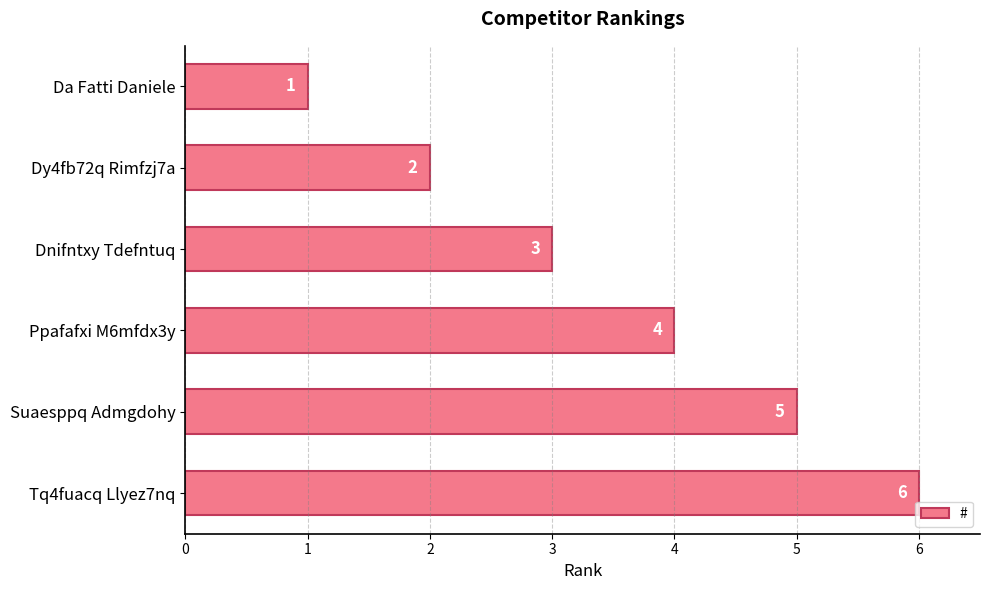

What is the minimum value shown in the chart?

1